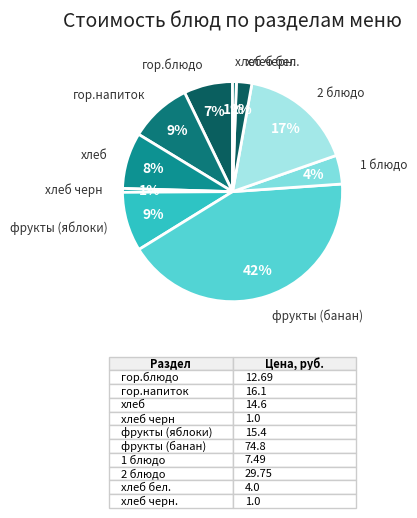

Count the number of slices in the pie.

10